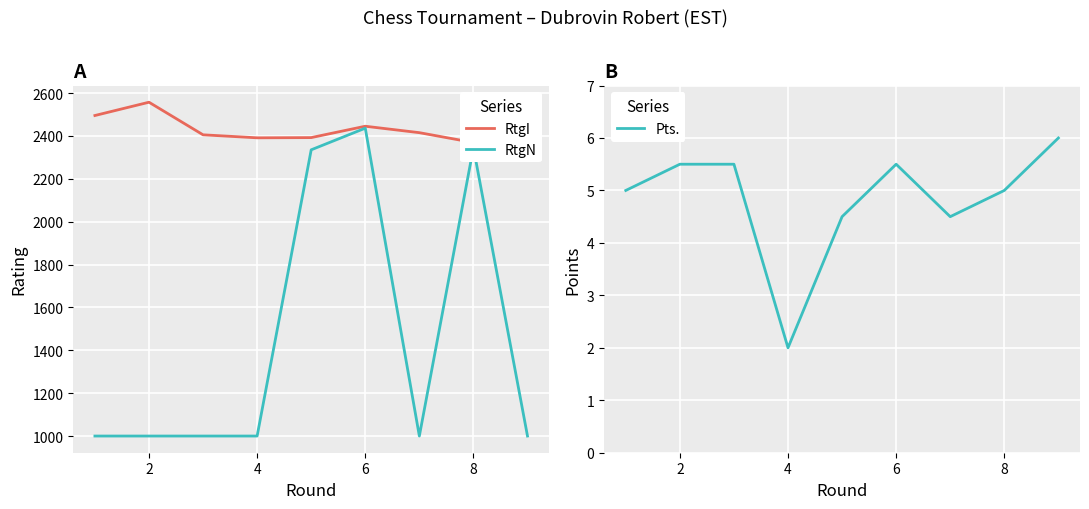

Reading right to left, transcribe all the data shown in this chart.

RtgI: 2416.0	2369.0	2415.0	2445.0	2392.0	2391.0	2405.0	2557.0	2495.0
RtgN: 1000.0	2345.0	1000.0	2436.0	2335.0	1000.0	1000.0	1000.0	1000.0
Pts.: 6.0	5.0	4.5	5.5	4.5	2.0	5.5	5.5	5.0